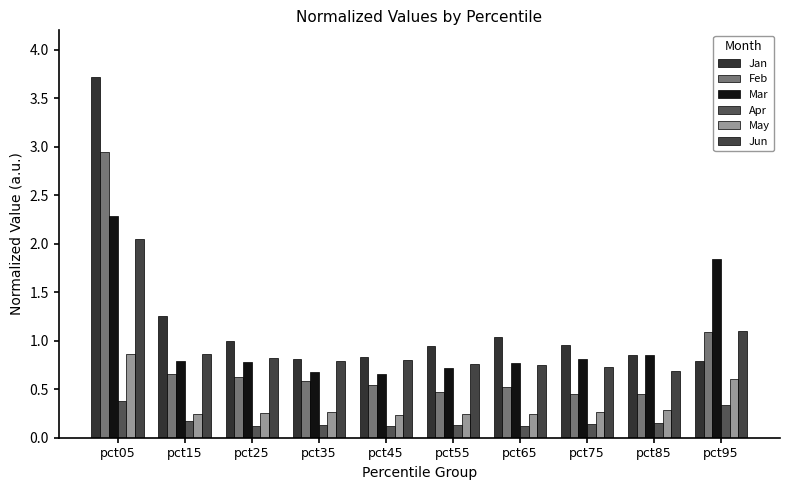

Reading left to right, what are all the values shown in this chart?

Jan: 3.7	1.3	1.0	0.8	0.8	0.9	1.0	1.0	0.9	0.8
Feb: 2.9	0.7	0.6	0.6	0.5	0.5	0.5	0.5	0.5	1.1
Mar: 2.3	0.8	0.8	0.7	0.7	0.7	0.8	0.8	0.9	1.8
Apr: 0.4	0.2	0.1	0.1	0.1	0.1	0.1	0.1	0.1	0.3
May: 0.9	0.2	0.3	0.3	0.2	0.2	0.2	0.3	0.3	0.6
Jun: 2.0	0.9	0.8	0.8	0.8	0.8	0.7	0.7	0.7	1.1